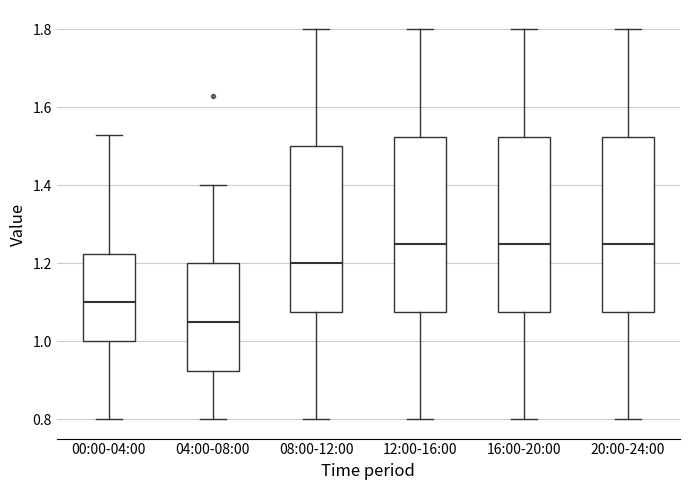

Reading left to right, read every box against the y-axis: the position of its median line, the range the box covers, and the ends of its whiskers. The values are not printed on the chart, so give them approximately, as read against the axis.

00:00-04:00: median 1.10, box 1.00 to 1.22, whiskers 0.80 to 1.54
04:00-08:00: median 1.06, box 0.92 to 1.20, whiskers 0.80 to 1.40
08:00-12:00: median 1.20, box 1.08 to 1.50, whiskers 0.80 to 1.80
12:00-16:00: median 1.26, box 1.08 to 1.52, whiskers 0.80 to 1.80
16:00-20:00: median 1.26, box 1.08 to 1.52, whiskers 0.80 to 1.80
20:00-24:00: median 1.26, box 1.08 to 1.52, whiskers 0.80 to 1.80